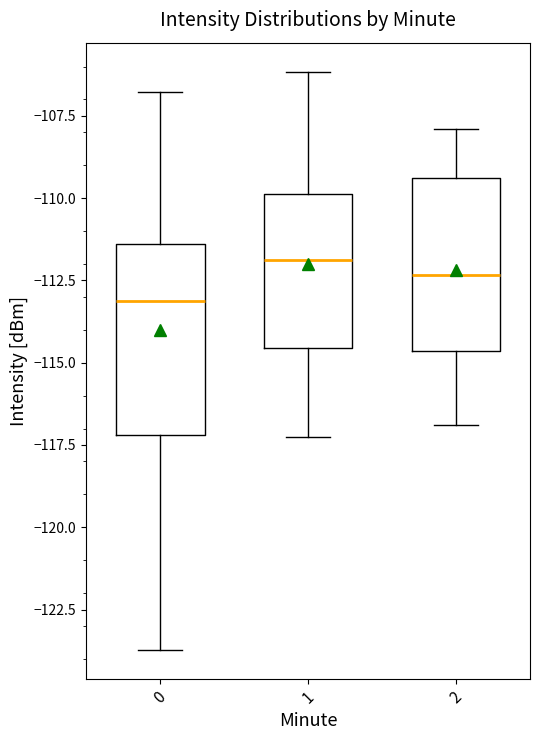

Which box has the lowest median line?

0